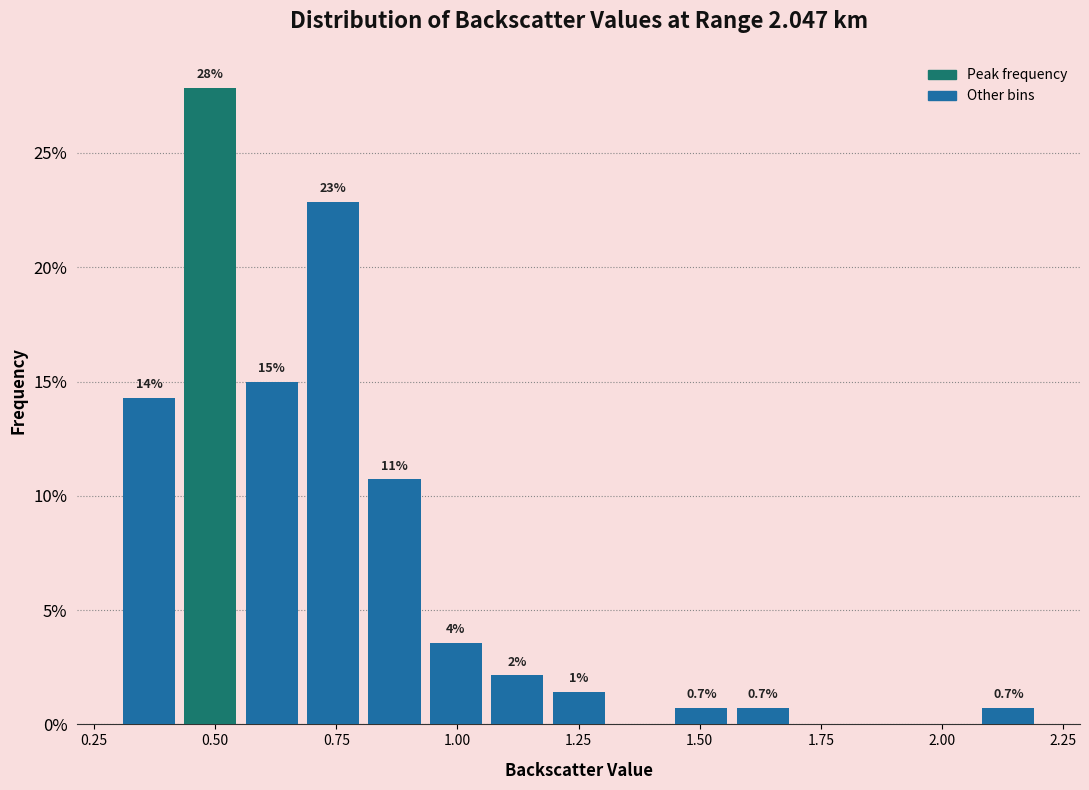

Read against the x-axis, roughly where is the centre of the tallest bar?

0.50